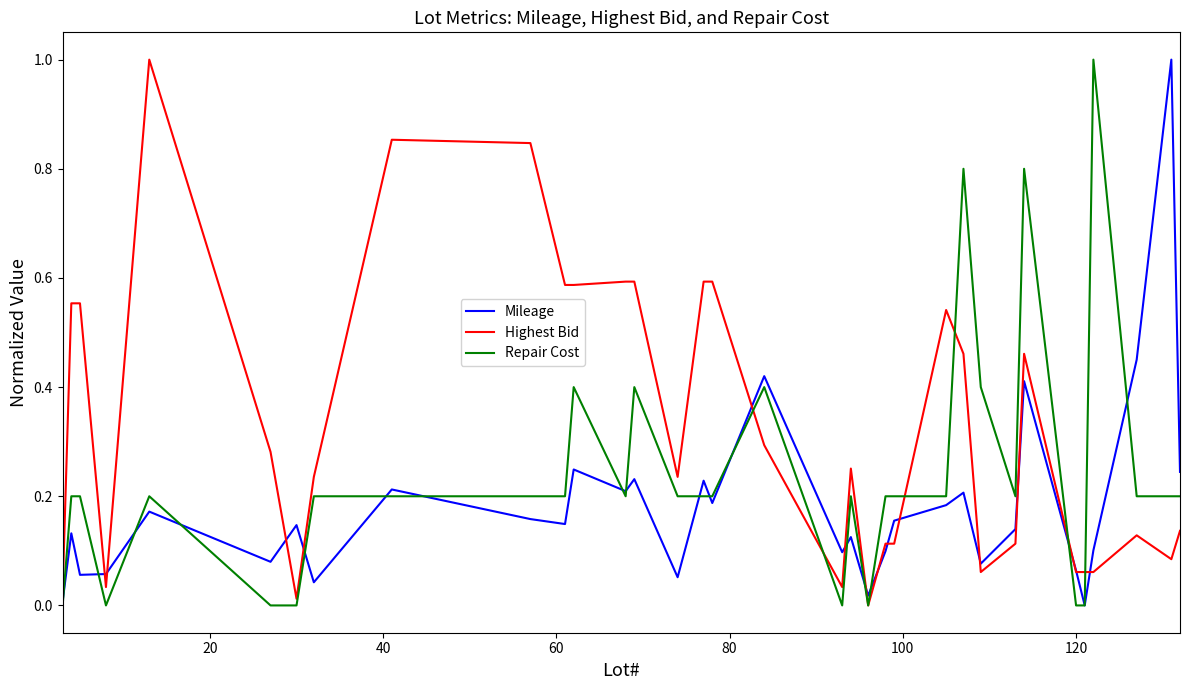

What is the greatest value displayed?

1.0